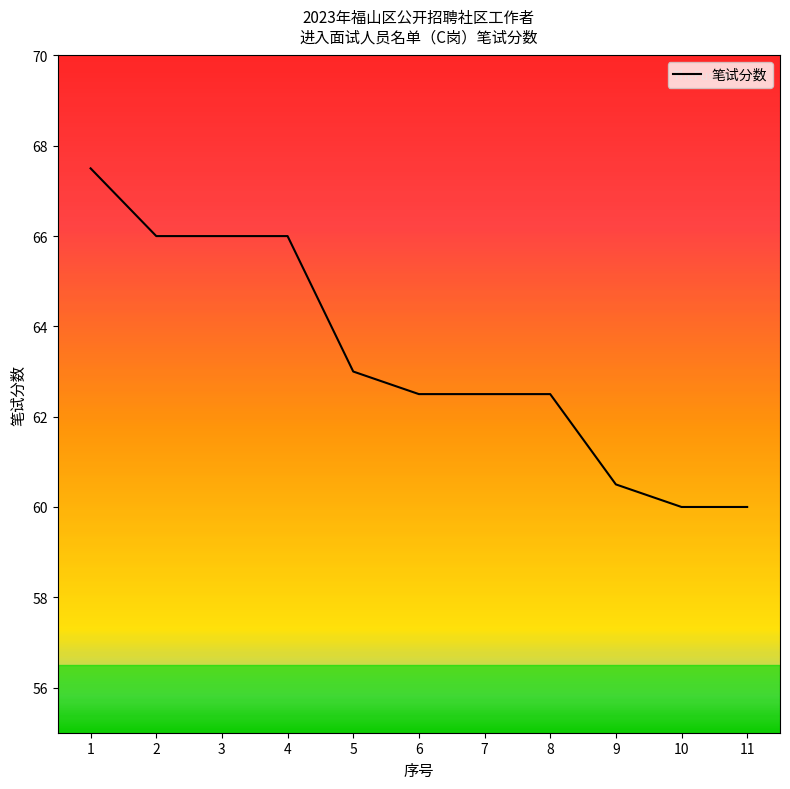

What is the ratio of the value at 9 to the value at 6?

1.0